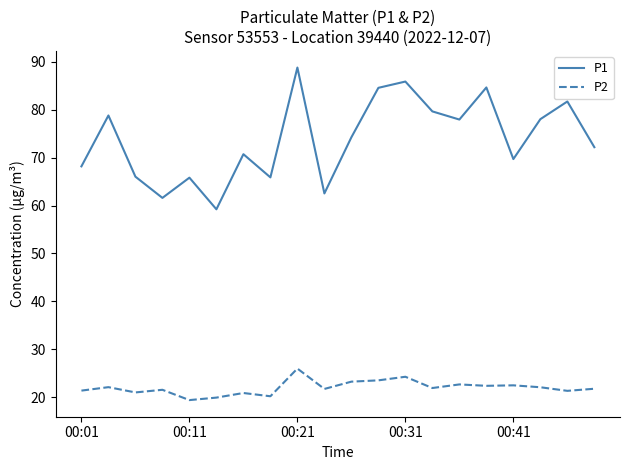

How many categories are shown in the chart?

20